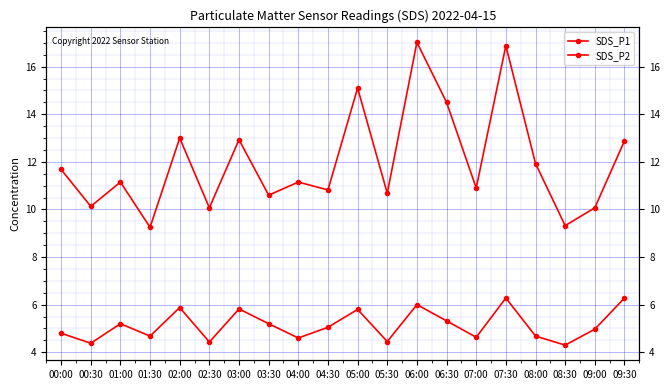

True or false: SDS_P2 and SDS_P1 cross at least once.

False